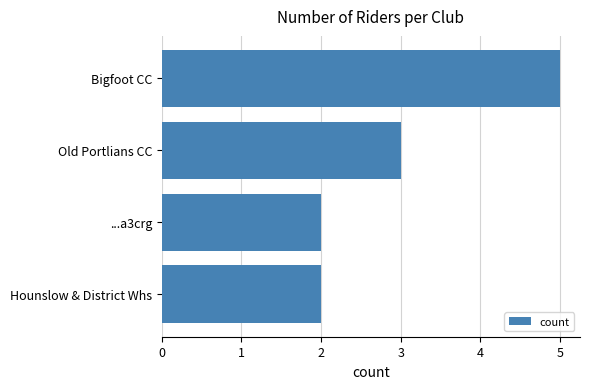

How many values are between 2 and 5?

4